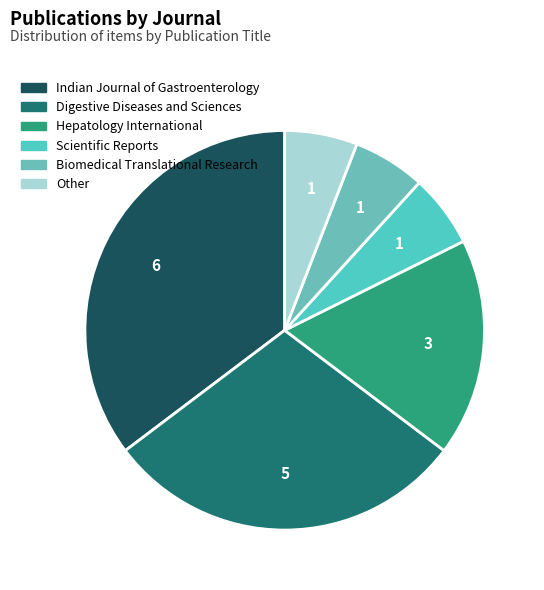

How many slices are in this pie chart?

6